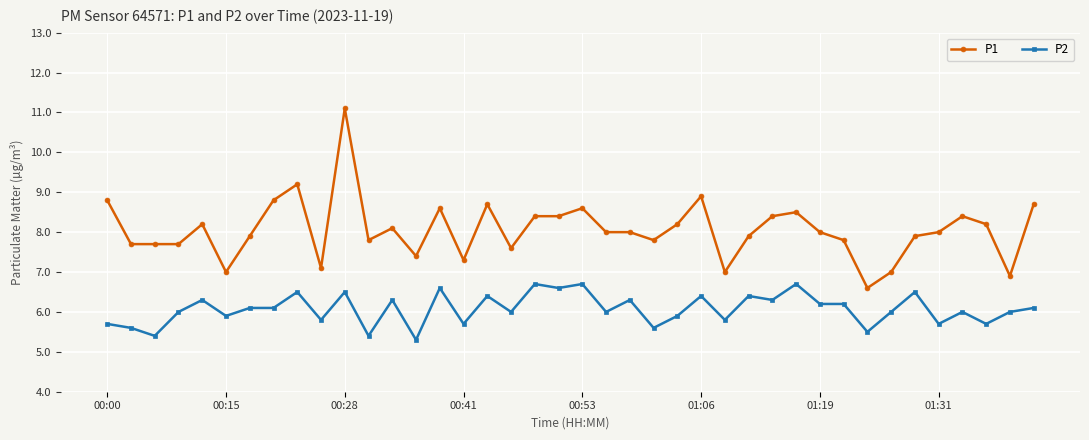

What is the highest value of the P1 series?

11.1